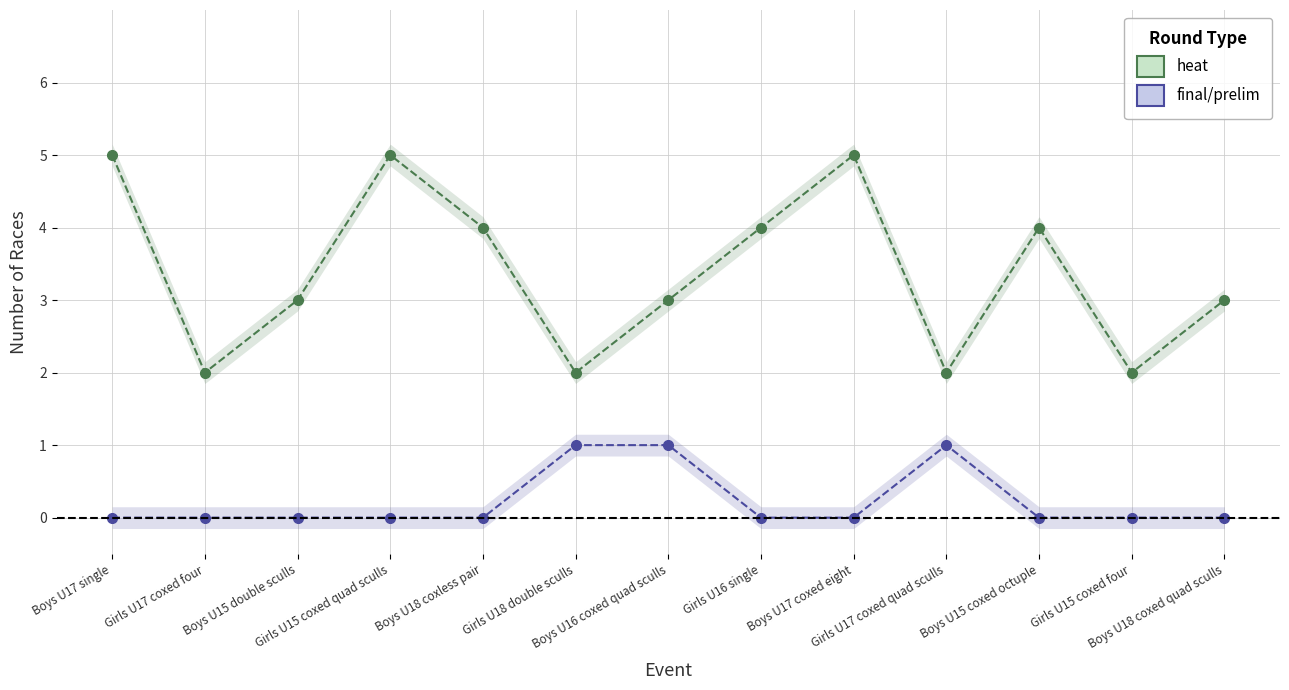

Between Girls U16 single and Boys U15 double sculls, which is larger?

Girls U16 single